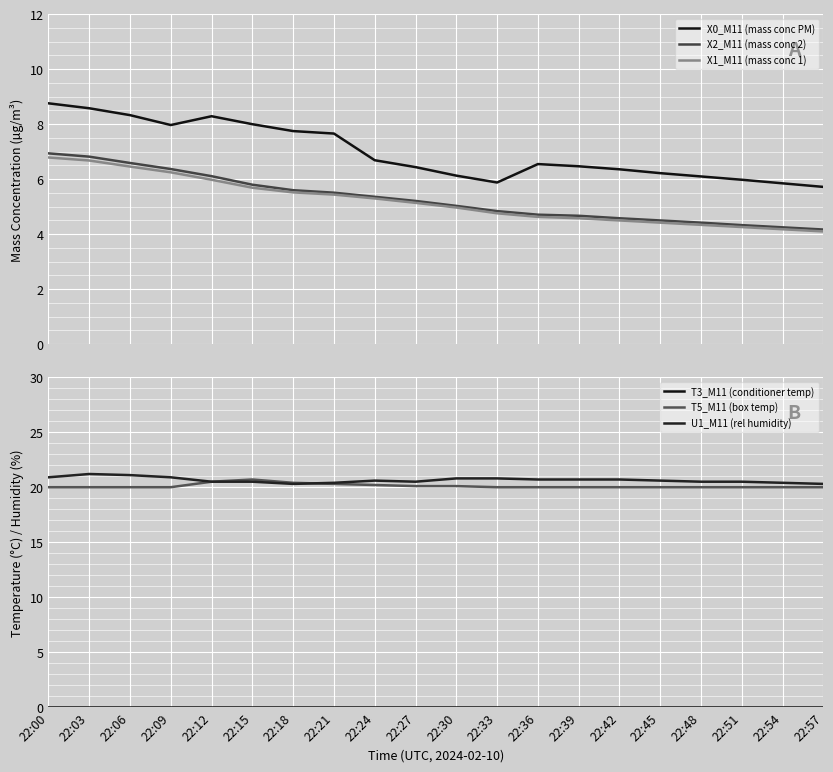

How many data points does each series have?

20